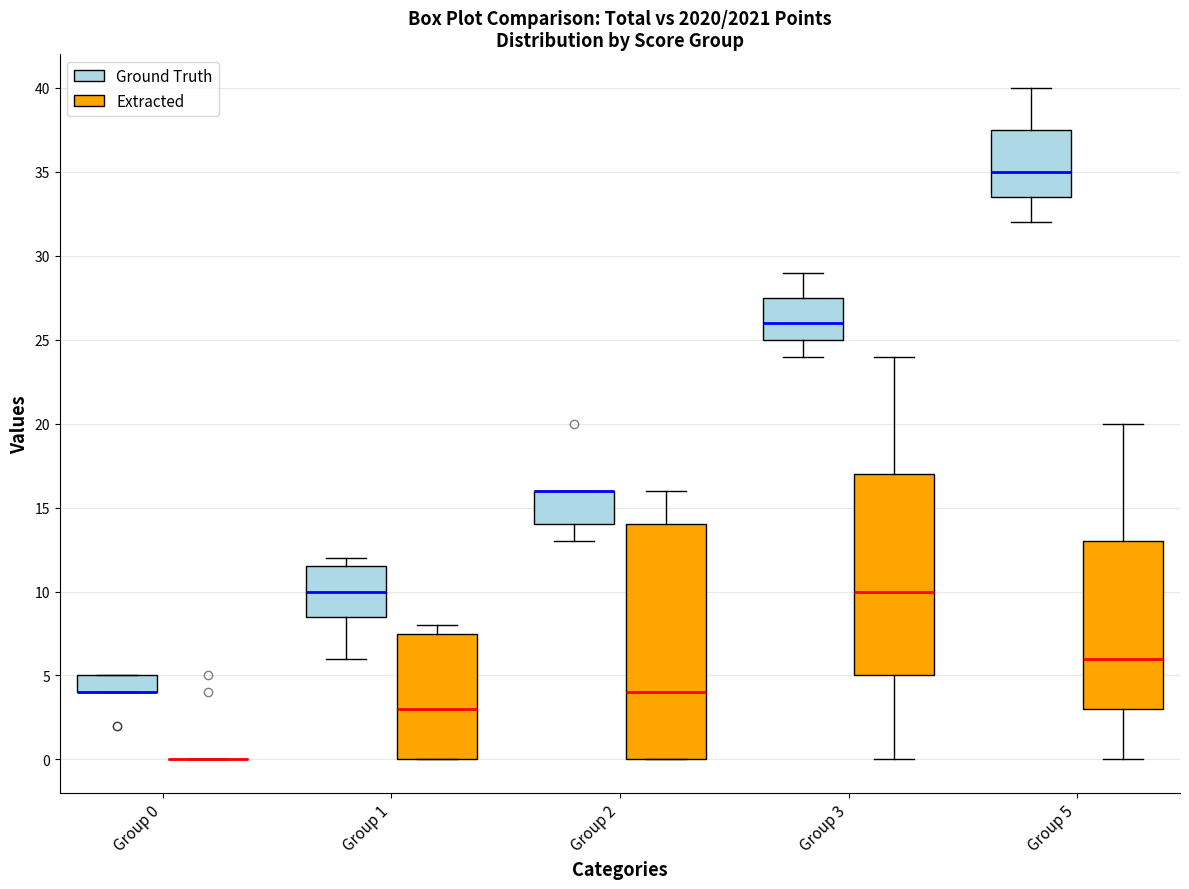

Where does the median line of the box for Group 5 (Ground Truth) sit on the y-axis? The values are not printed on the chart, so give them approximately, as read against the axis.

35.0